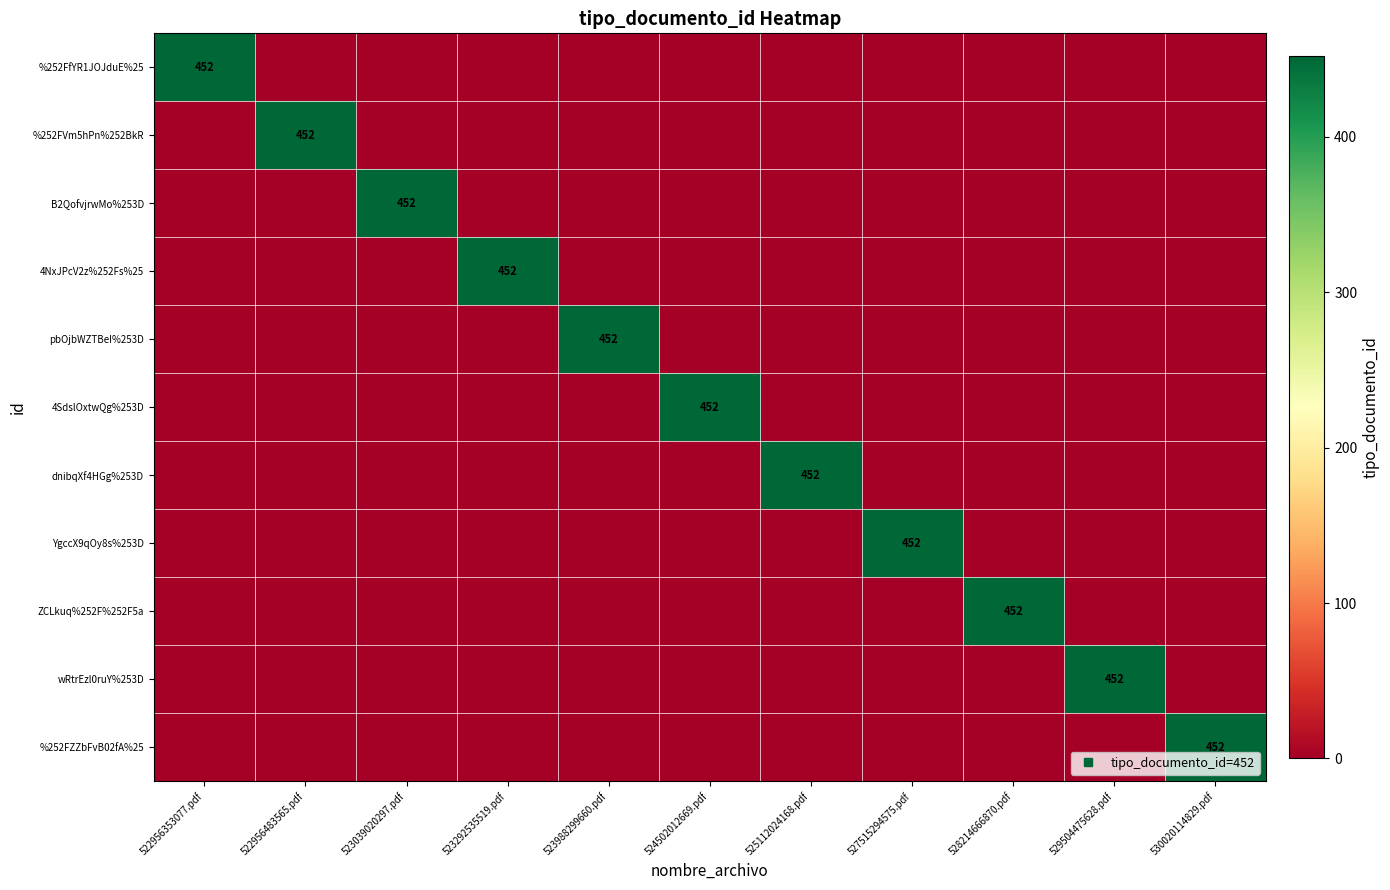

Which series has the largest total across all categories?

%252FfYR1JOJduE%25